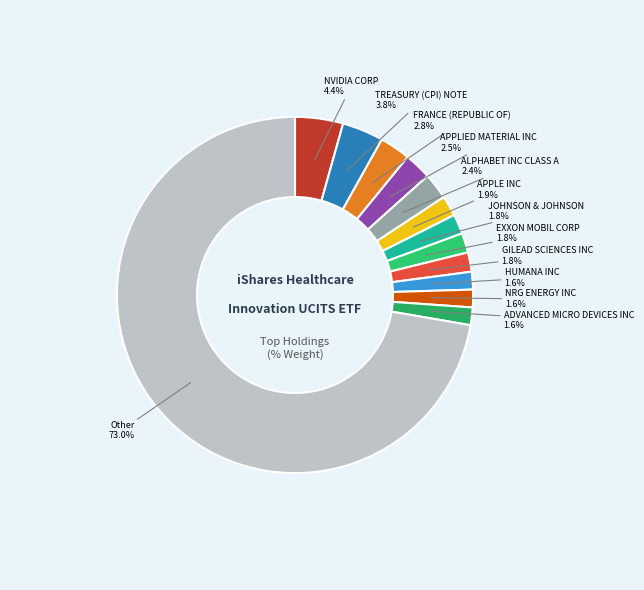

True or false: NRG ENERGY INC accounts for 1% of the total.

False